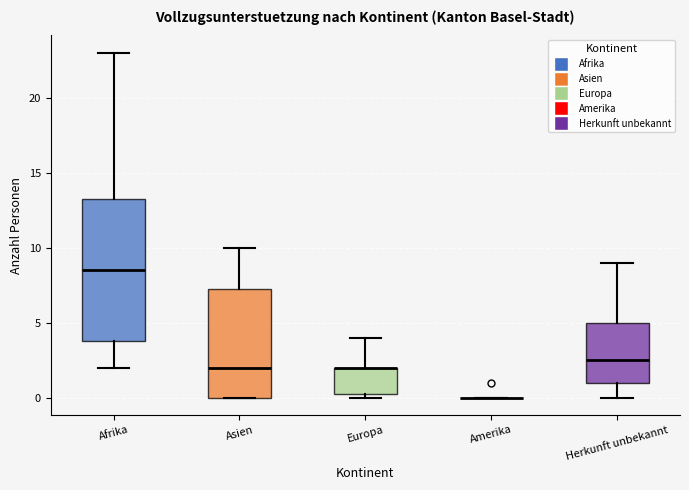

Where does the upper whisker of the box for Asien end on the y-axis? The values are not printed on the chart, so give them approximately, as read against the axis.

10.0